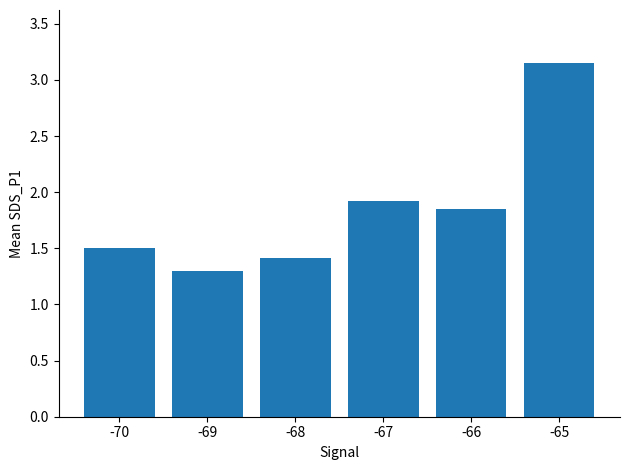

What is the difference between the second highest and second lowest values?

0.5